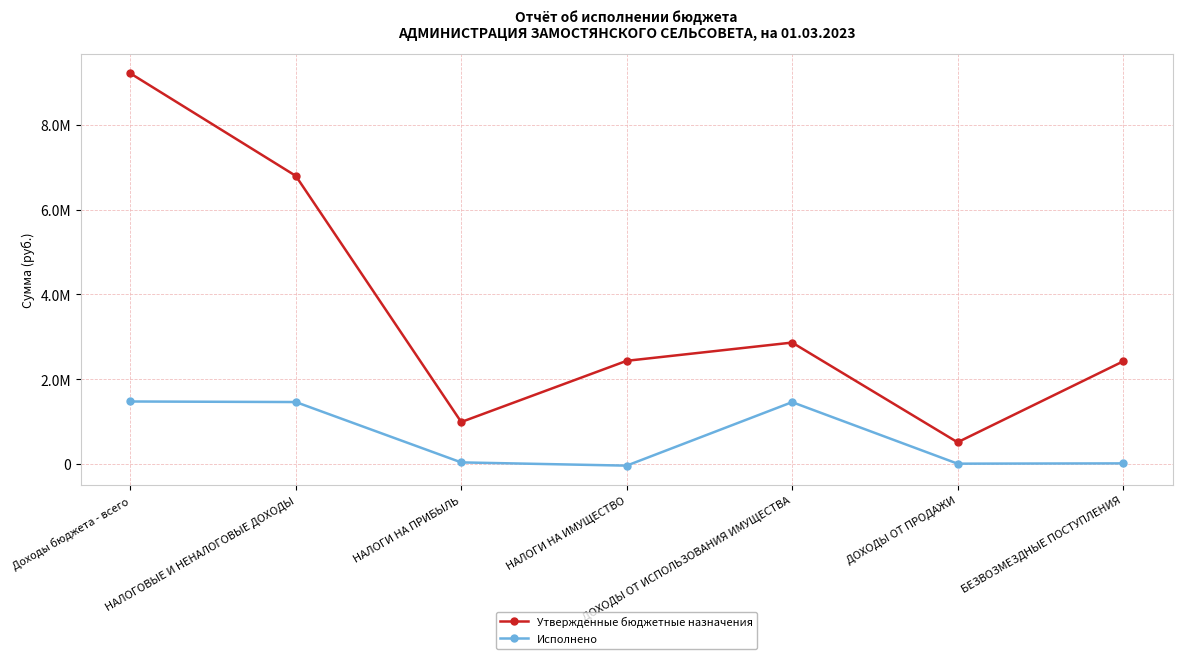

Between ДОХОДЫ ОТ ПРОДАЖИ and ДОХОДЫ ОТ ИСПОЛЬЗОВАНИЯ ИМУЩЕСТВА, which is larger?

ДОХОДЫ ОТ ИСПОЛЬЗОВАНИЯ ИМУЩЕСТВА